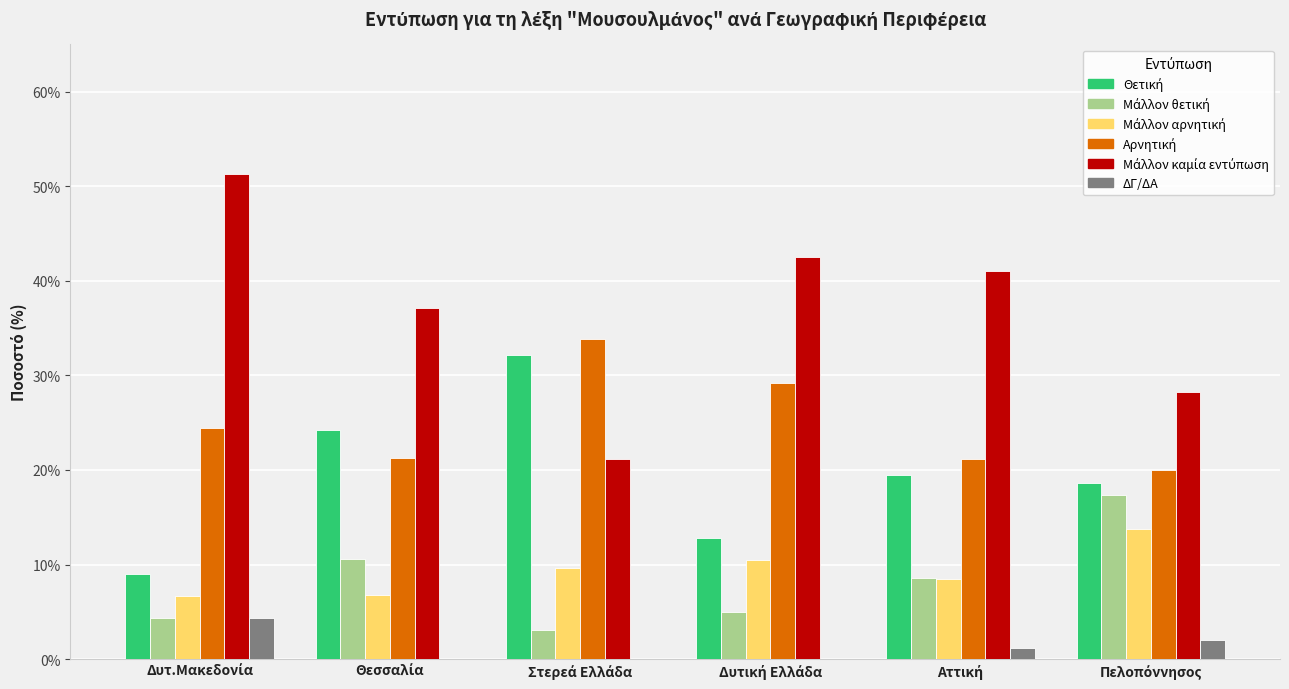

What is the maximum value shown in the chart?

51.3